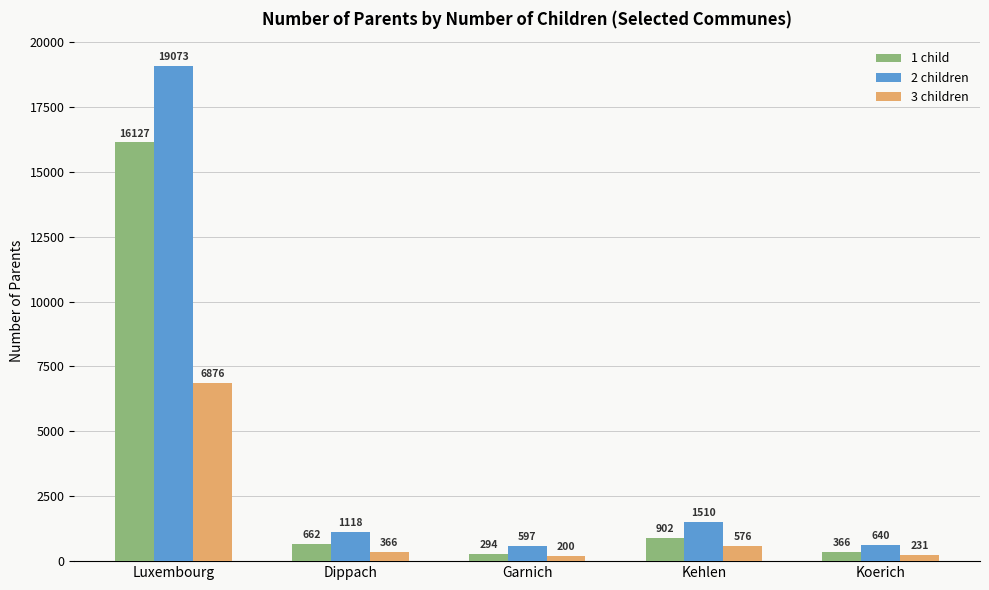

What is the maximum value shown in the chart?

19073